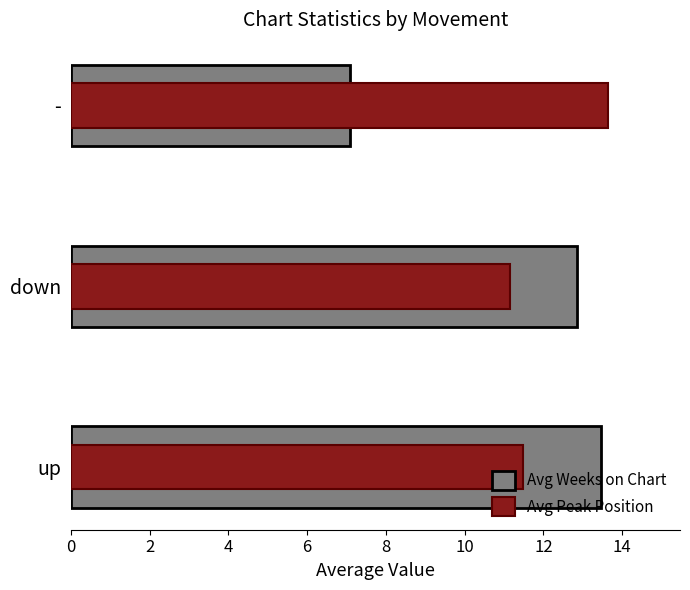

Are the bars horizontal?

Yes